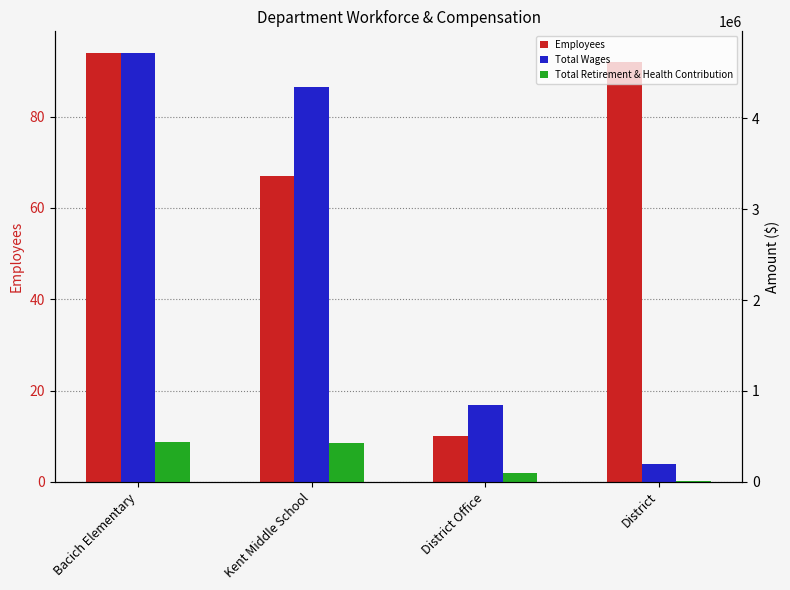

Reading left to right, transcribe all the data shown in this chart.

Employees: 94	67	10	92
Total Wages: 4721092	4346495	844332	191806
Total Retirement & Health Contribution: 439239	422287	93162	9301